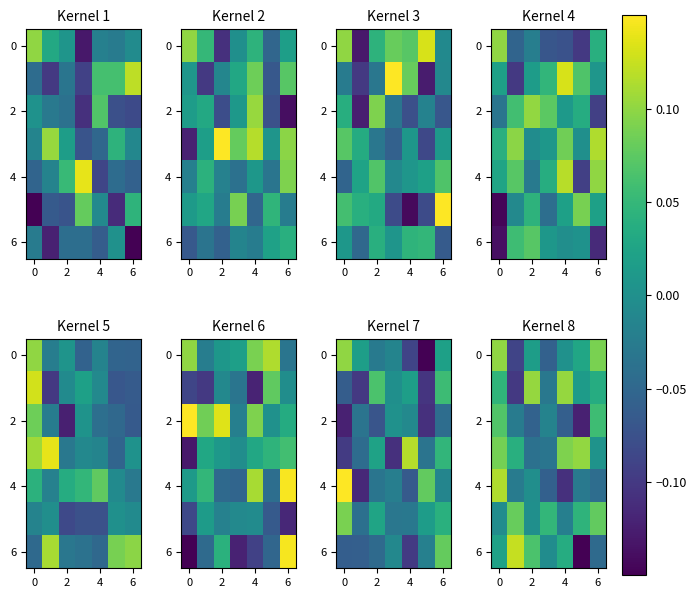

How many values in the 6 series exceed 0?

4